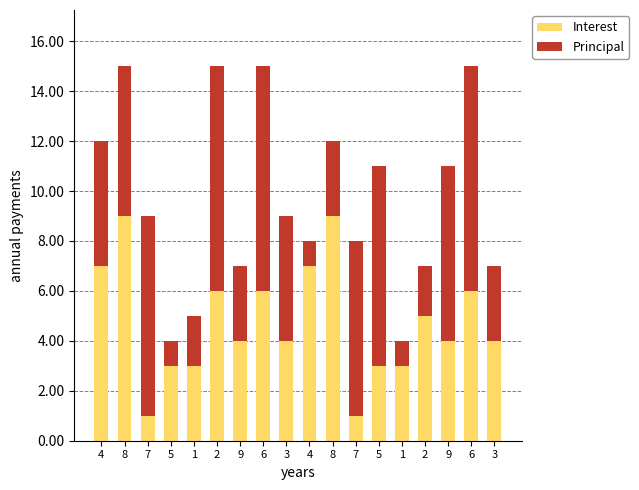

Does the chart contain stacked bars?

Yes